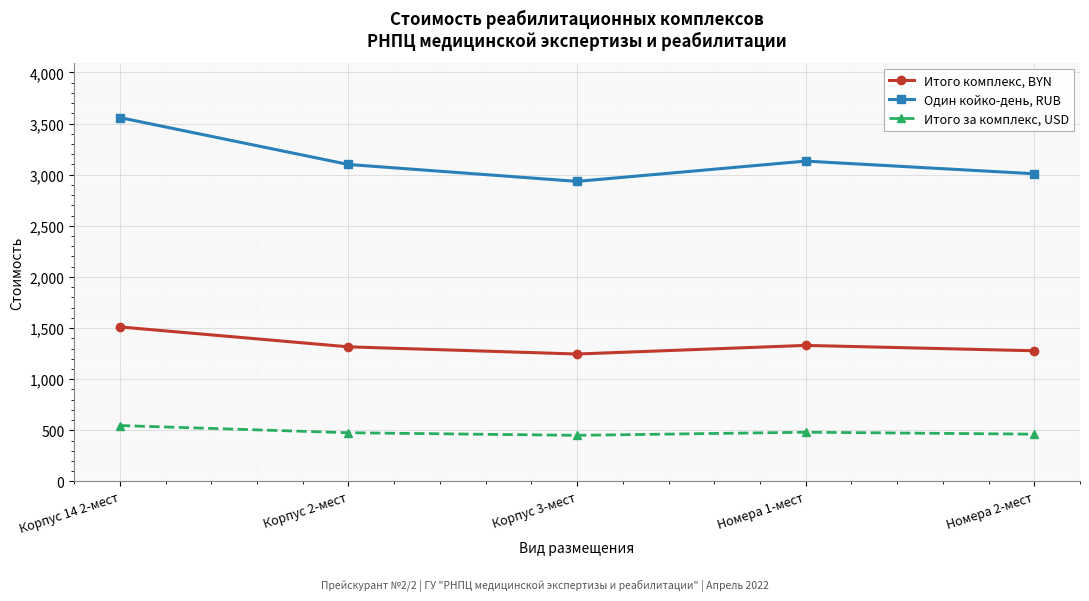

True or false: Итого за комплекс, USD and Итого комплекс, BYN cross at least once.

False